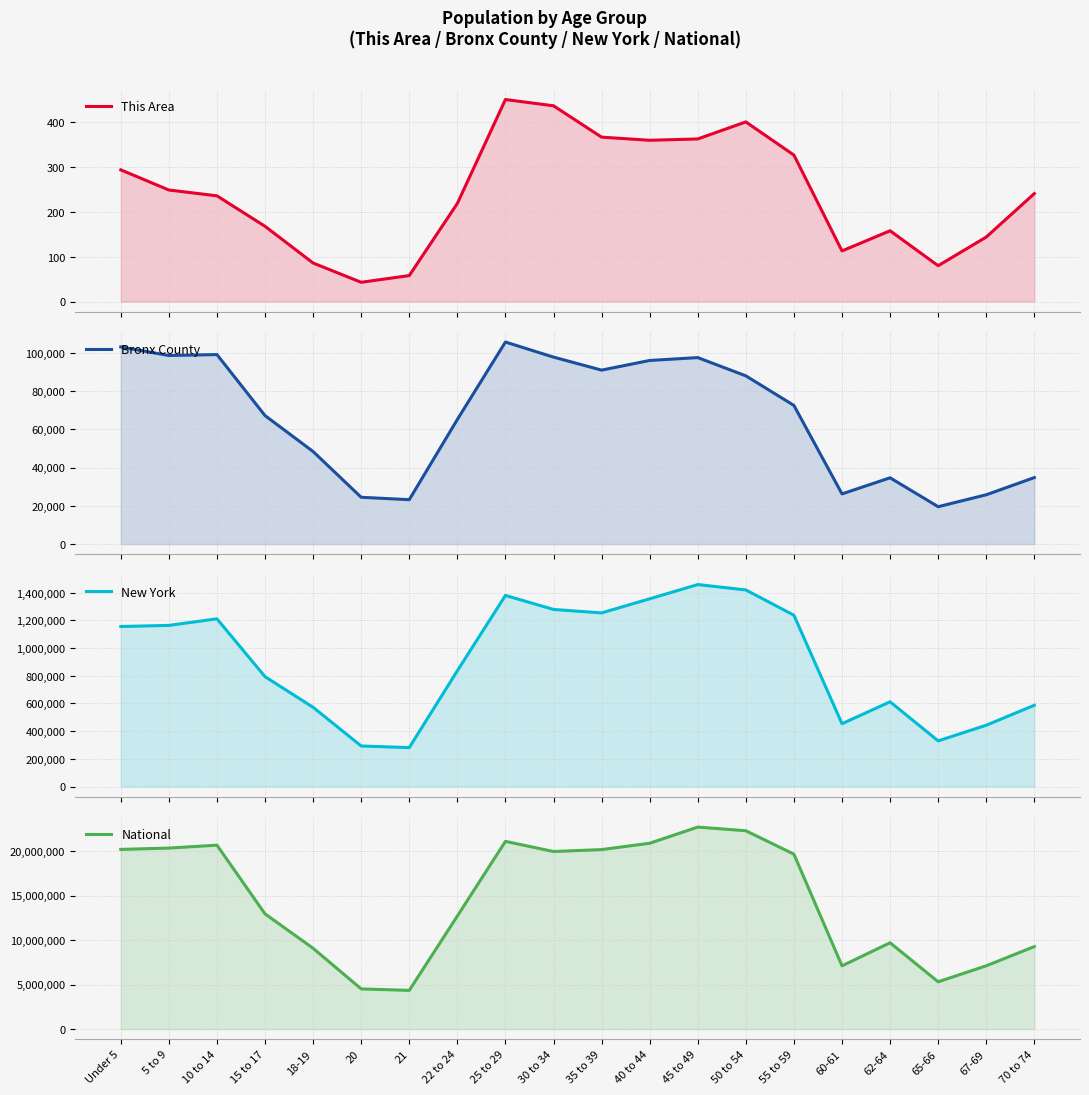

True or false: National has a value of 4840038 at 60-61.

False